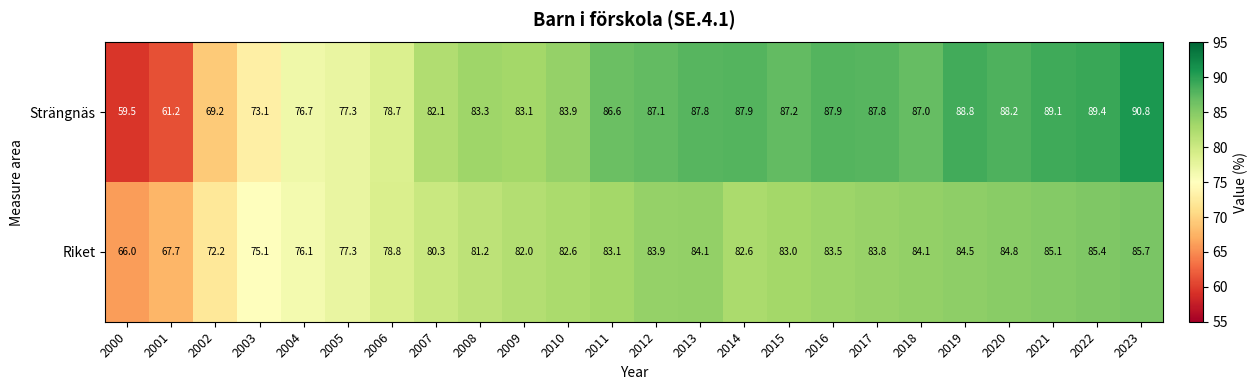

At which label is Riket closest to 75?

2003